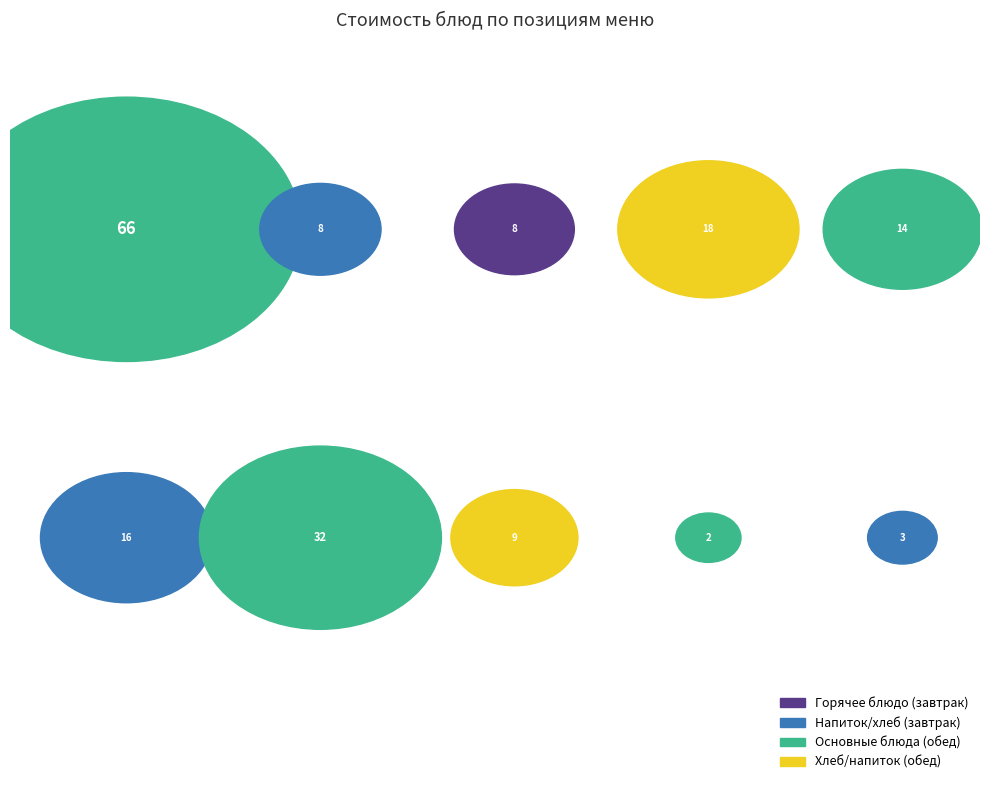

What percentage is NOT represented by Щи из свежей капусты?

90.8%